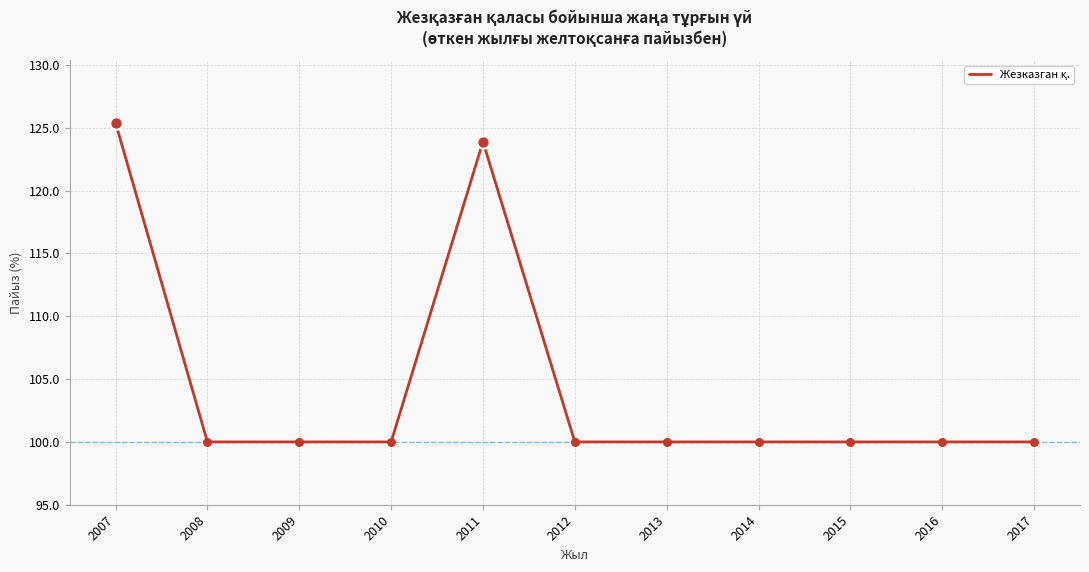

Approximately how many times larger is the value at 2008 compared to 2014?

1.0